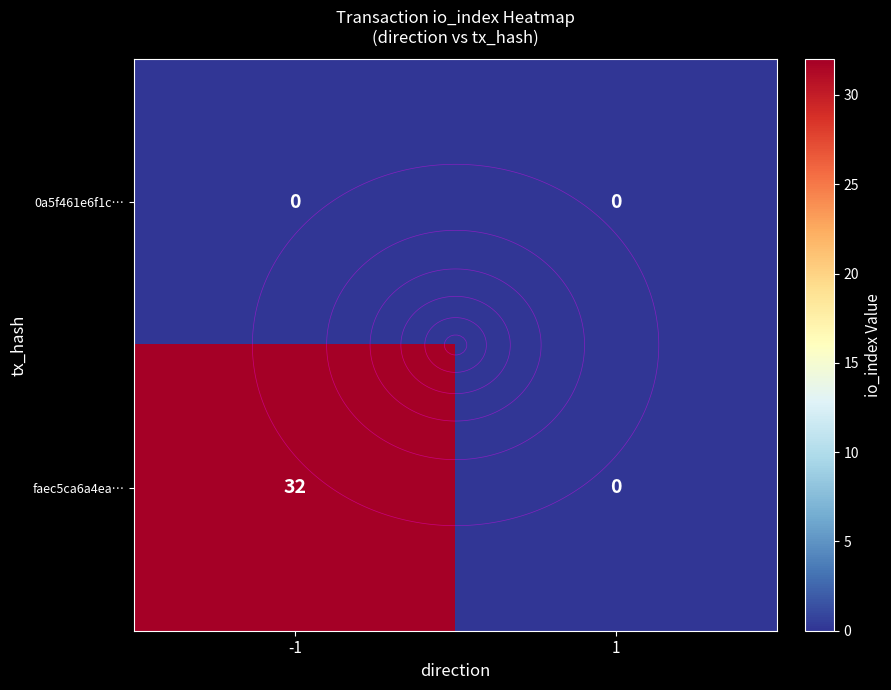

Which series changed the most between -1 and 1?

faec5ca6a4ea…